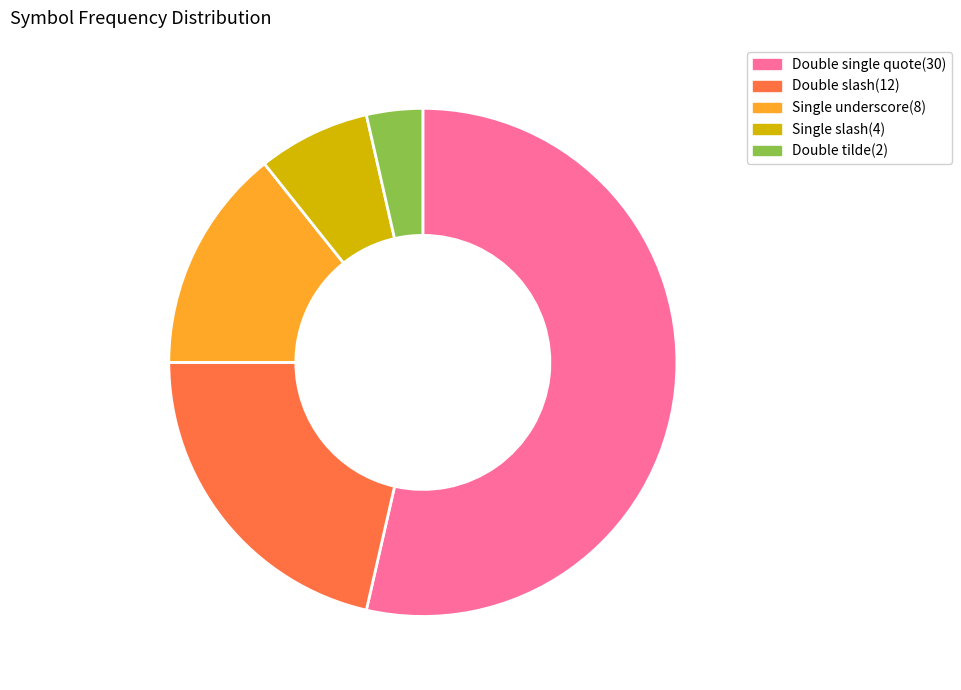

Combined, do Single underscore(8) and Double slash(12) account for over 50%?

No